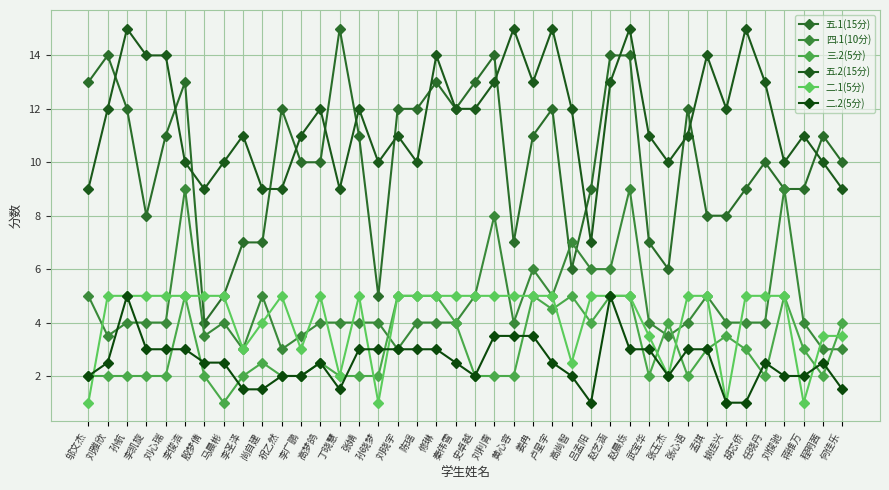

What is the sum of all 五.2(15分) values?

464.0